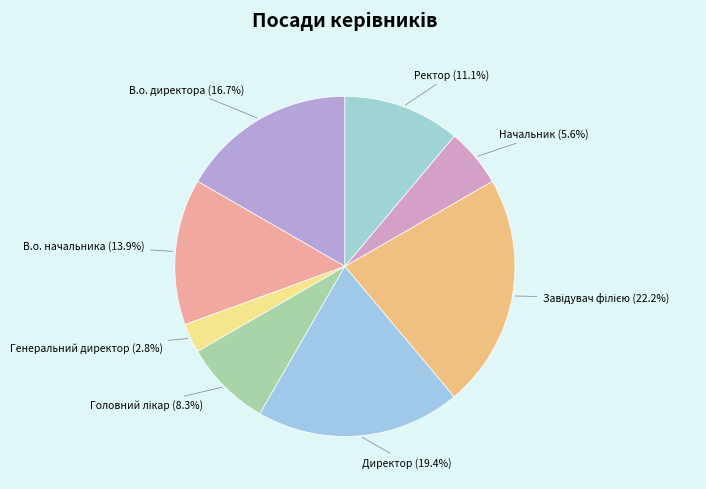

To the nearest percent, what is the difference between the largest and smallest slice percentages?

19%